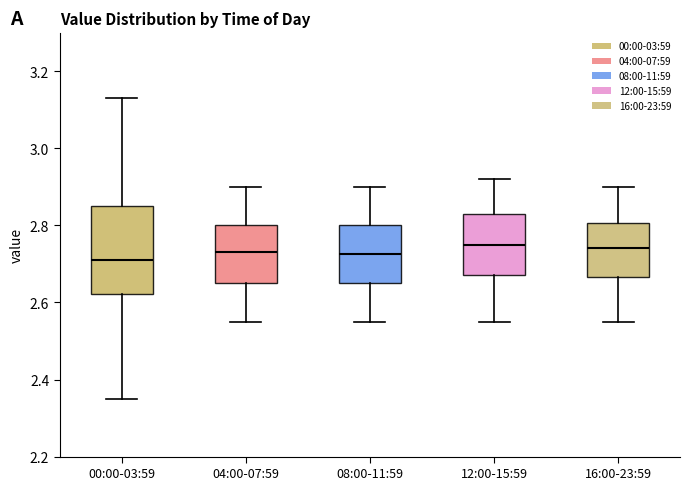

Reading left to right, read every box against the y-axis: the position of its median line, the range the box covers, and the ends of its whiskers. The values are not printed on the chart, so give them approximately, as read against the axis.

00:00-03:59: median 2.72, box 2.62 to 2.86, whiskers 2.36 to 3.14
04:00-07:59: median 2.74, box 2.66 to 2.80, whiskers 2.56 to 2.90
08:00-11:59: median 2.72, box 2.66 to 2.80, whiskers 2.56 to 2.90
12:00-15:59: median 2.76, box 2.68 to 2.84, whiskers 2.56 to 2.92
16:00-23:59: median 2.74, box 2.66 to 2.80, whiskers 2.56 to 2.90